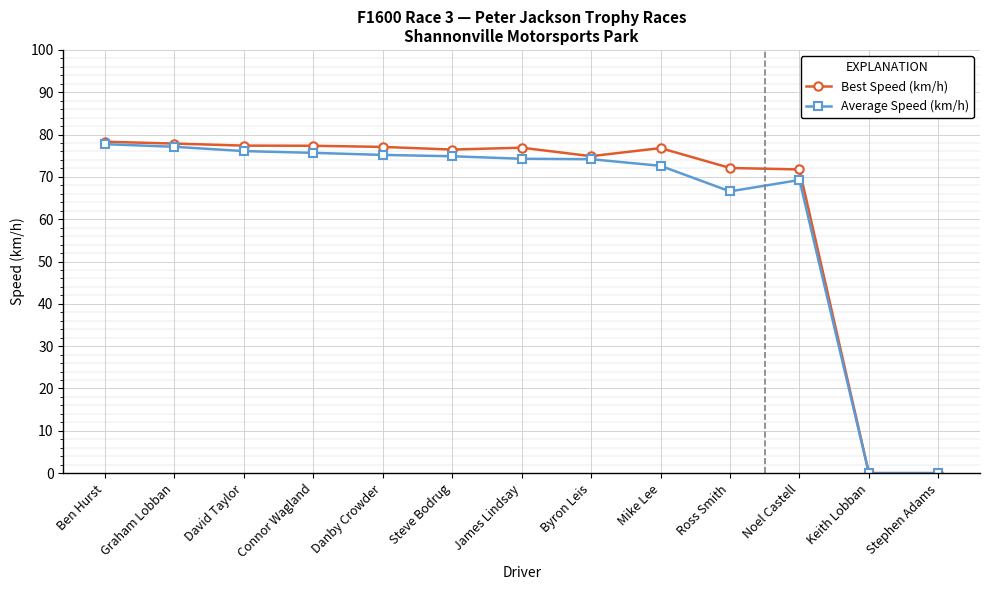

Which series has the widest spread of values?

Best Speed (km/h)